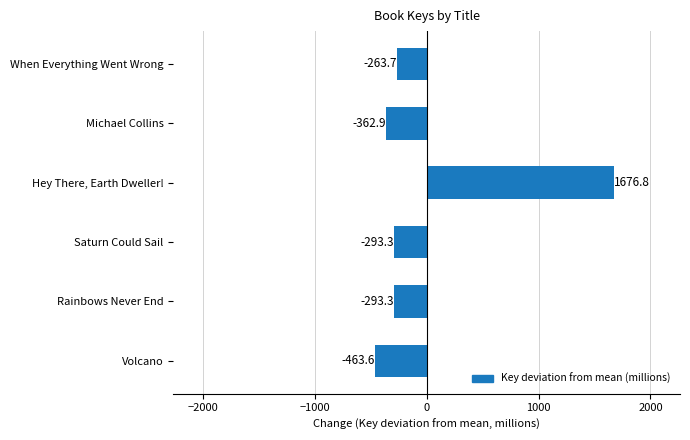

Where is the data nearest to the value 606?

When Everything Went Wrong